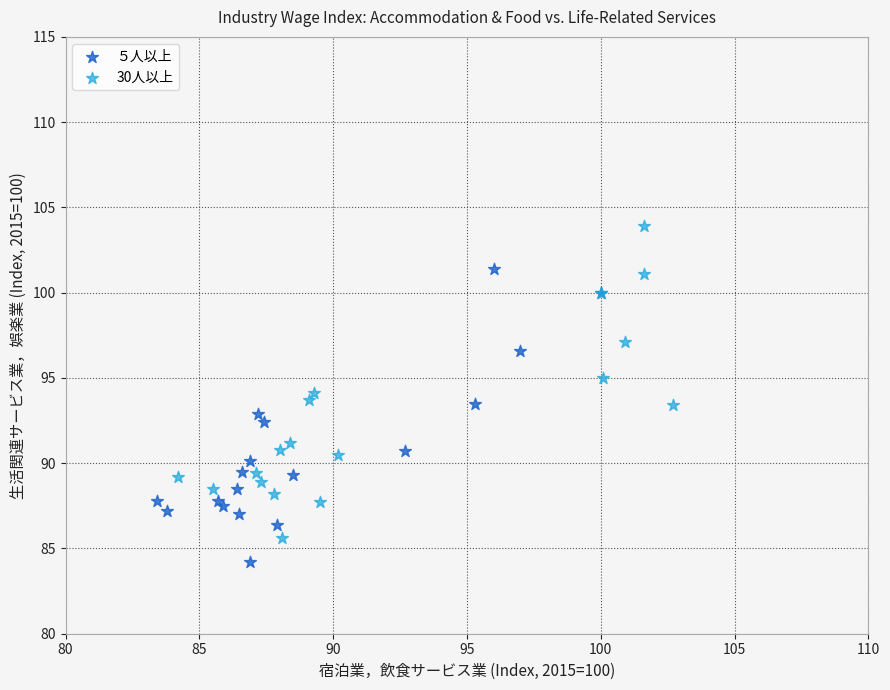

Which series has the widest spread of Y values?

30人以上